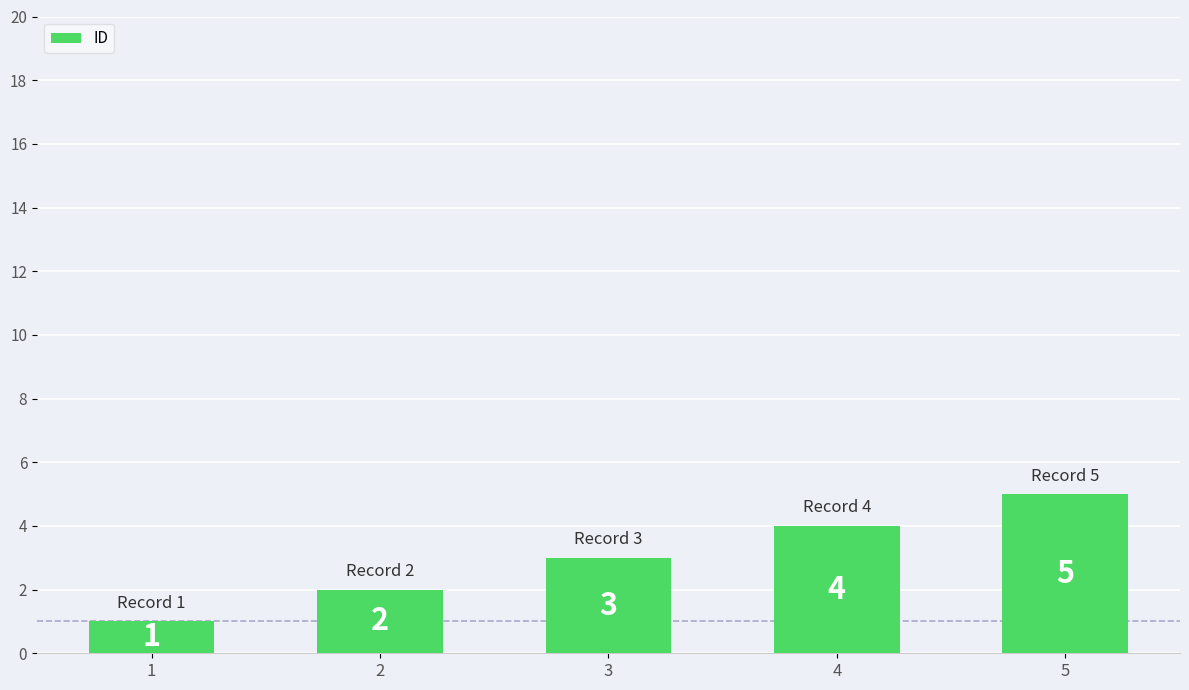

Read the value at 2.

2